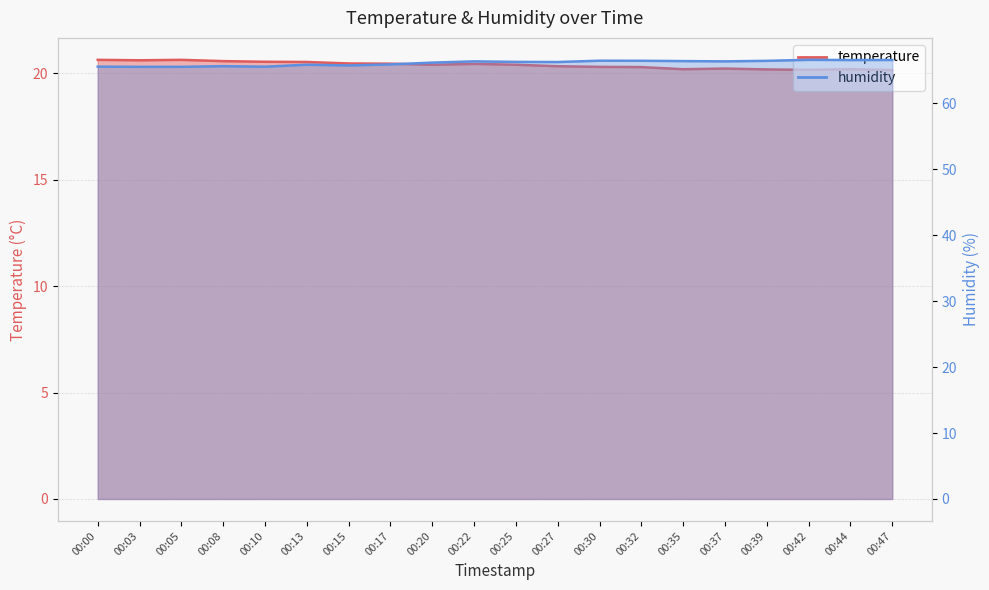

Which series has the largest range (max minus min)?

humidity